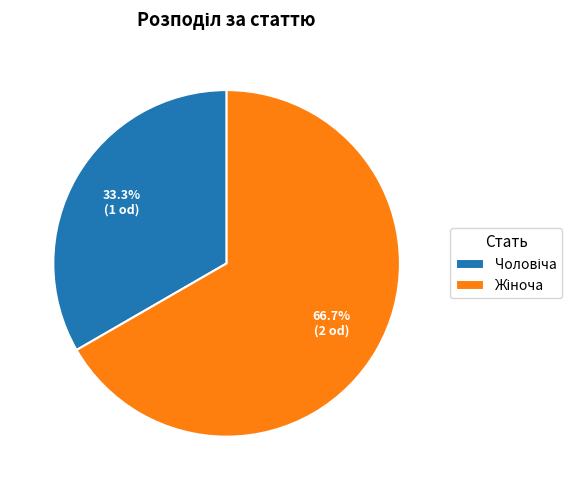

Is there any slice that represents more than half of the pie?

Yes